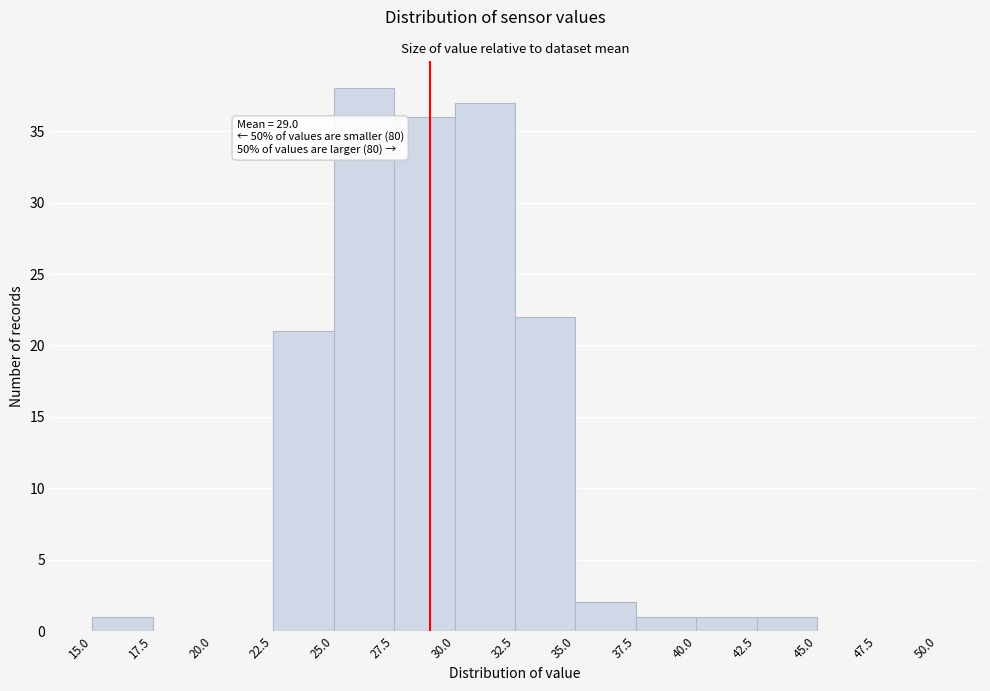

Which range on the x-axis has the tallest bar?

25.0 to 27.5